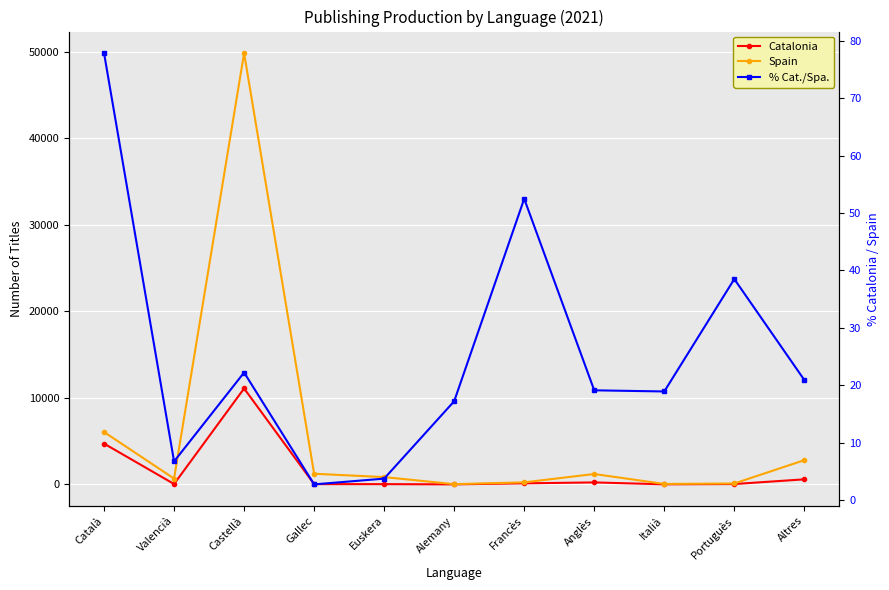

What is the label of the 6th point from the left?

Alemany